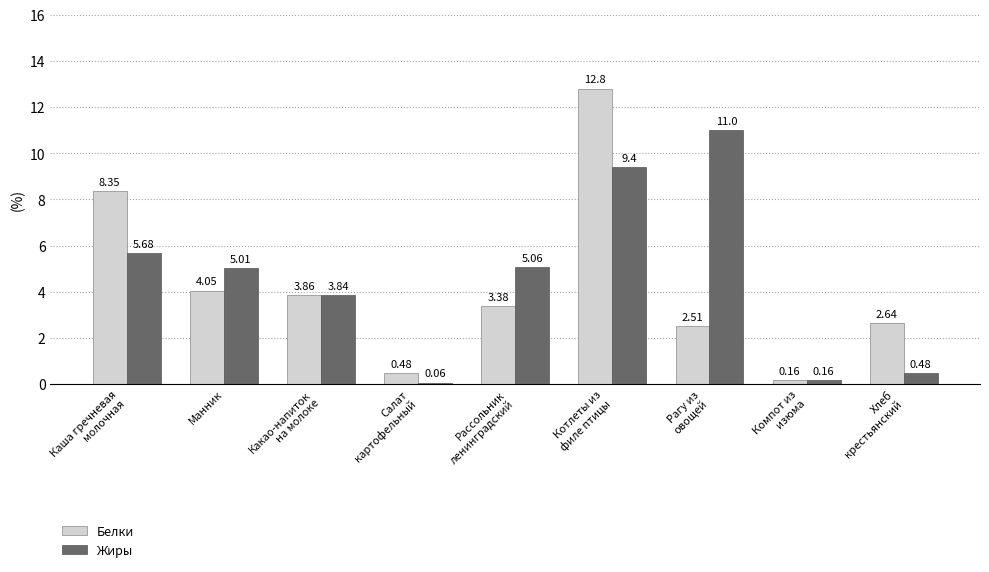

What are all the series names shown in the legend?

Белки, Жиры